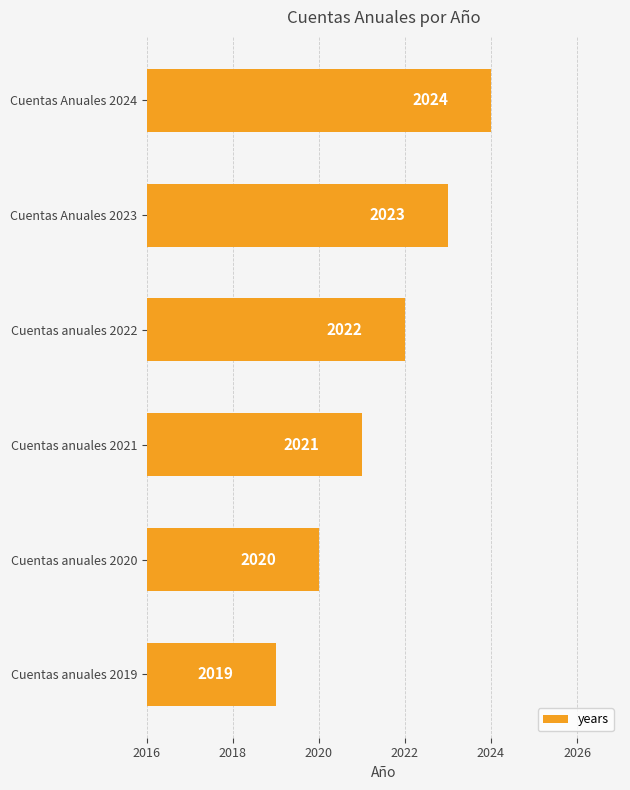

What is the smallest value displayed?

2019